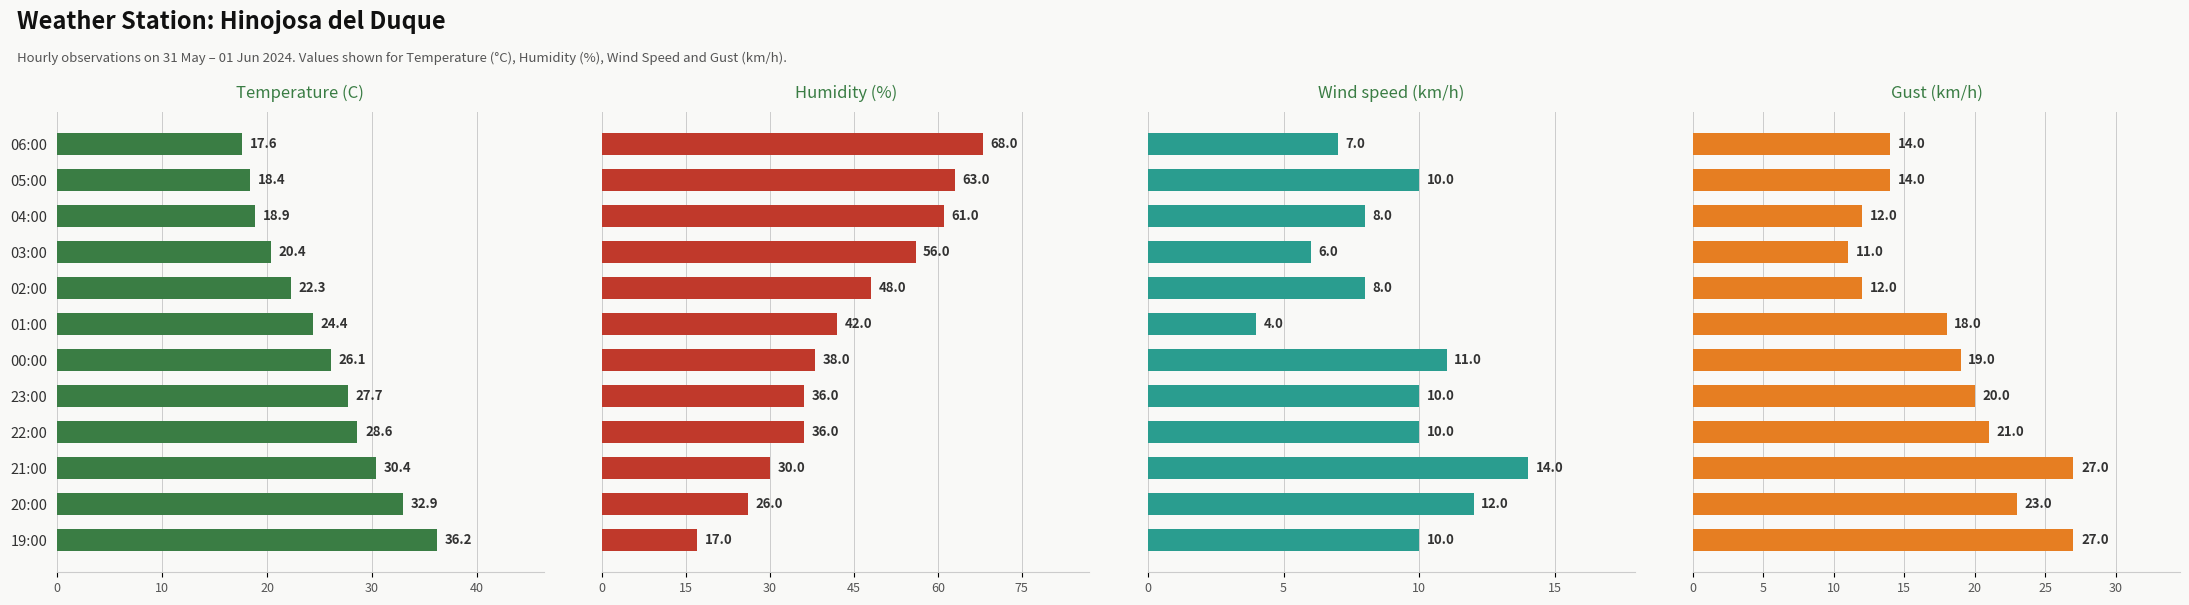

Reading right to left, transcribe all the data shown in this chart.

Temperature (C): 36.2	32.9	30.4	28.6	27.7	26.1	24.4	22.3	20.4	18.9	18.4	17.6
Humidity (%): 17.0	26.0	30.0	36.0	36.0	38.0	42.0	48.0	56.0	61.0	63.0	68.0
Wind speed (km/h): 10.0	12.0	14.0	10.0	10.0	11.0	4.0	8.0	6.0	8.0	10.0	7.0
Gust (km/h): 27.0	23.0	27.0	21.0	20.0	19.0	18.0	12.0	11.0	12.0	14.0	14.0